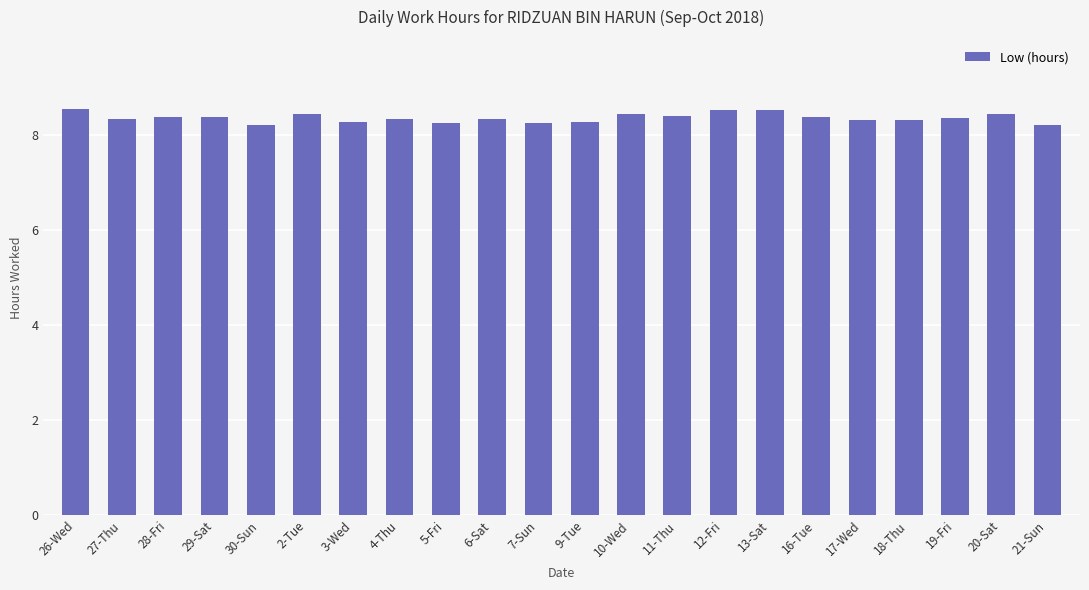

What is the difference between the maximum and minimum values?

0.3